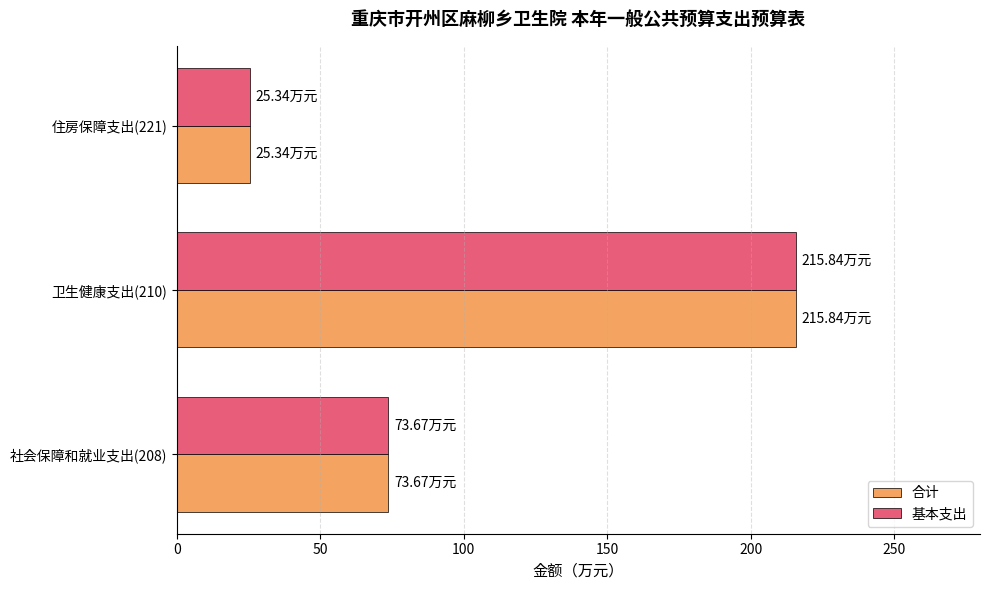

What is the maximum value shown in the chart?

215.8